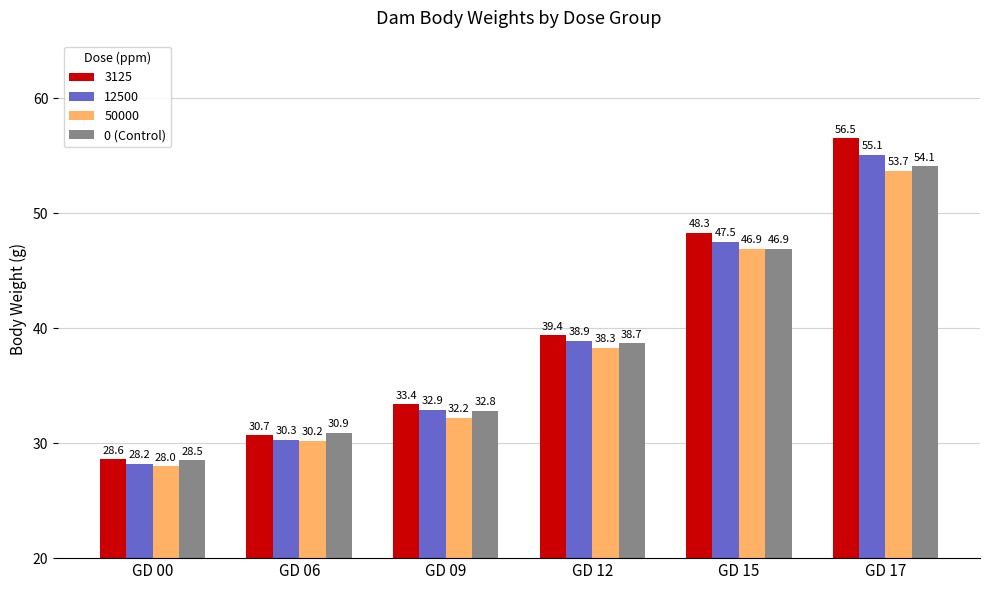

Which series has the largest range (max minus min)?

3125